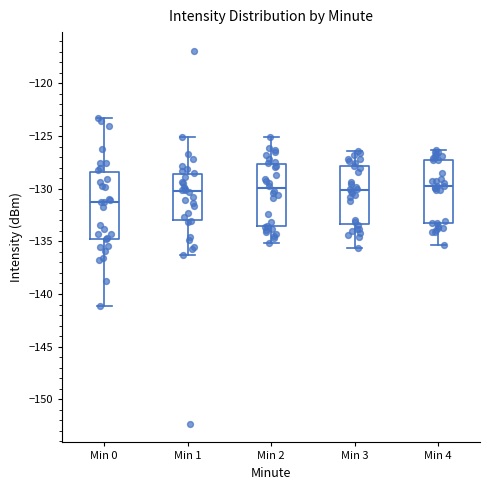

Where does the median line of the box for Min 1 sit on the y-axis? The values are not printed on the chart, so give them approximately, as read against the axis.

-130.5